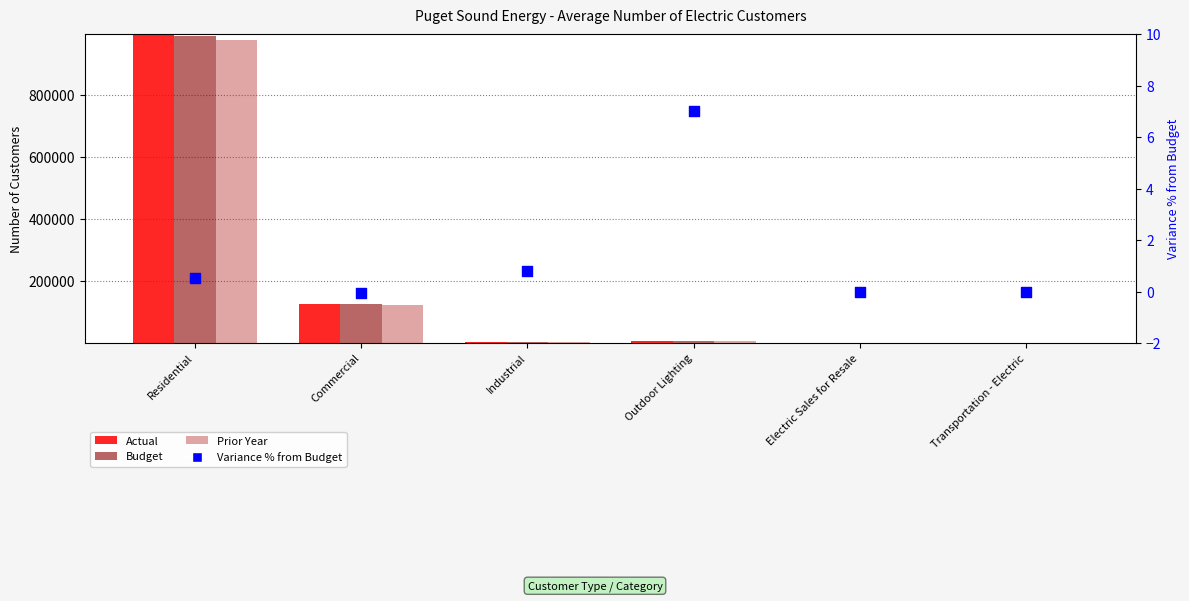

What are all the series names shown in the legend?

Actual, Budget, Prior Year, Variance % from Budget